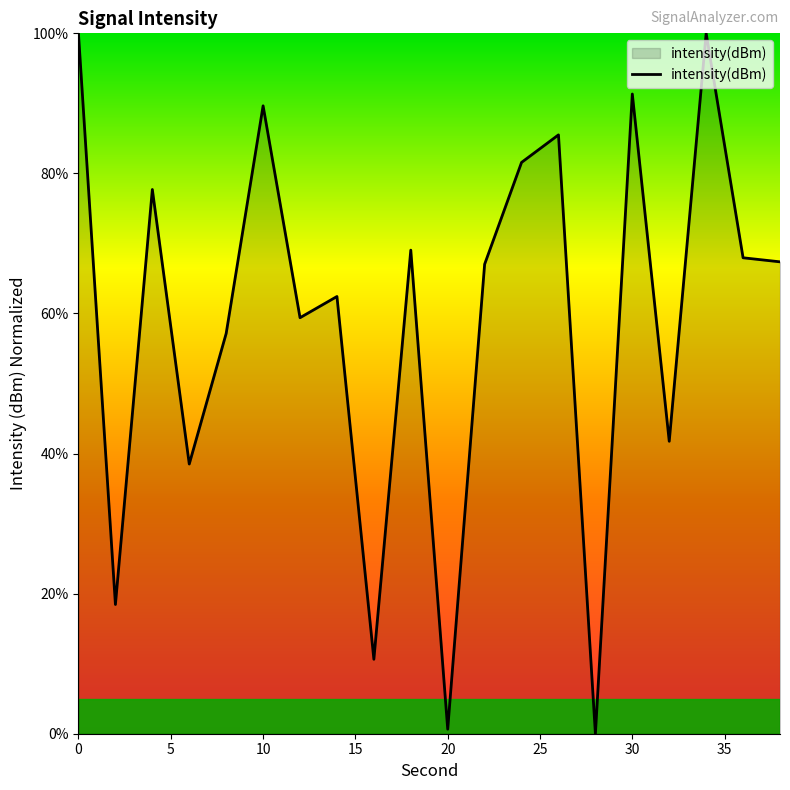

True or false: the data has more than 2 interior local peaks.

True